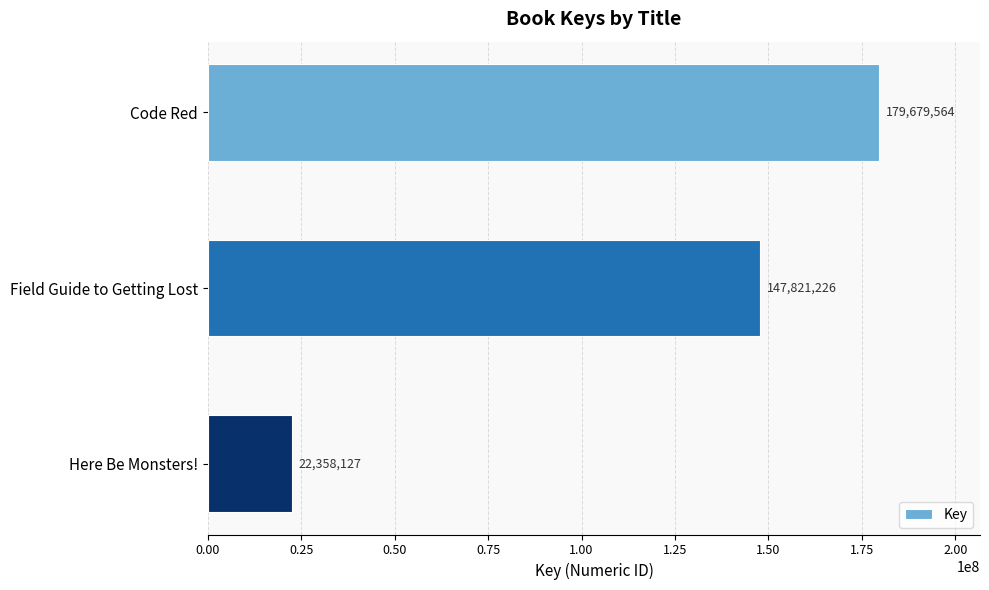

How many bars are there in total?

3